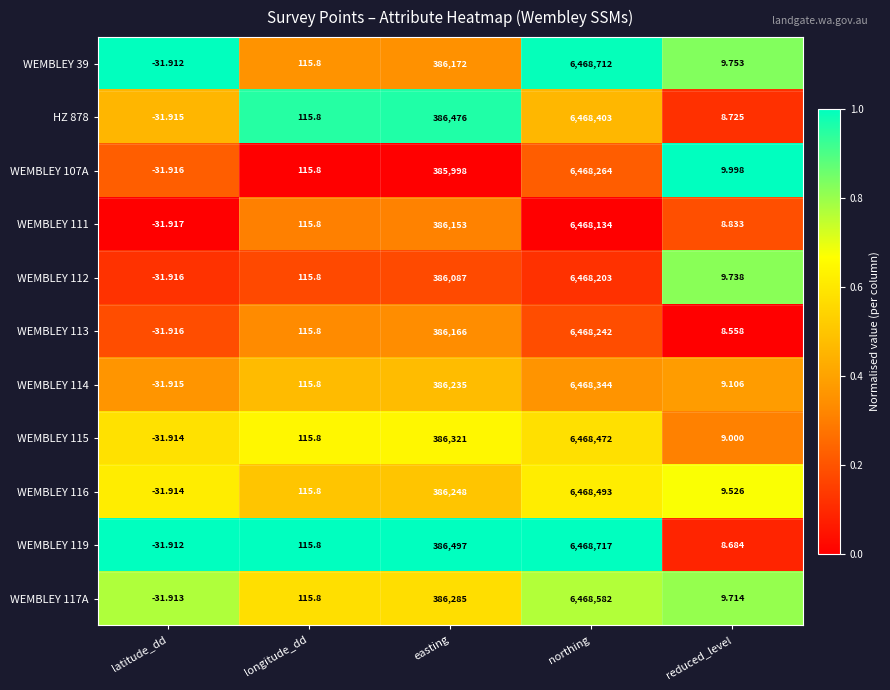

At which label does WEMBLEY 119 first exceed 115?

longitude_dd